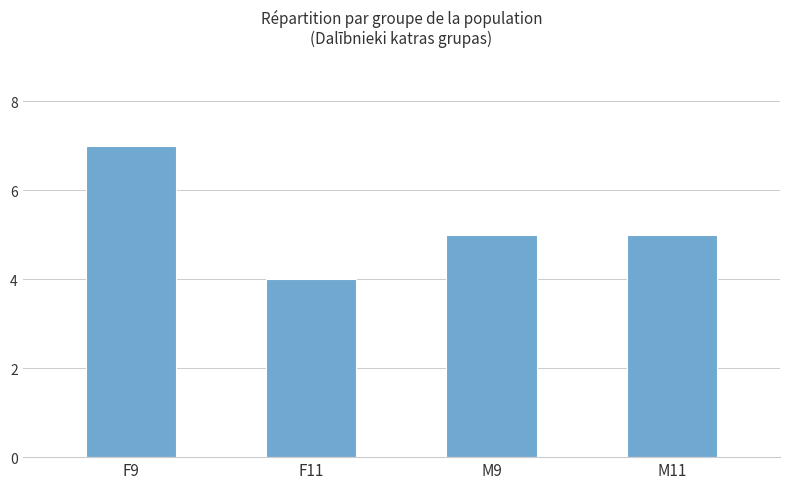

What is the label of the 4th bar from the right?

F9